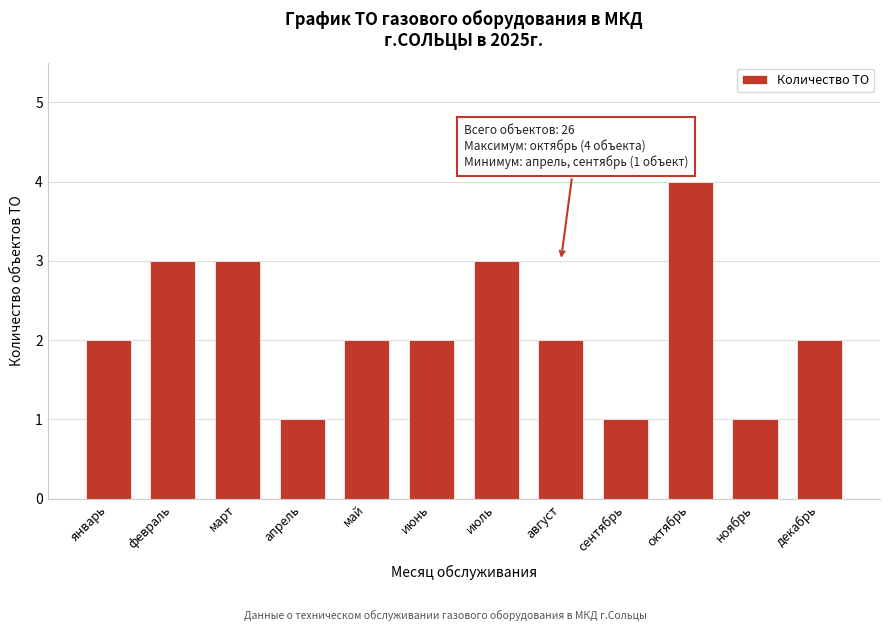

Reading left to right, transcribe all the data shown in this chart.

2	3	3	1	2	2	3	2	1	4	1	2